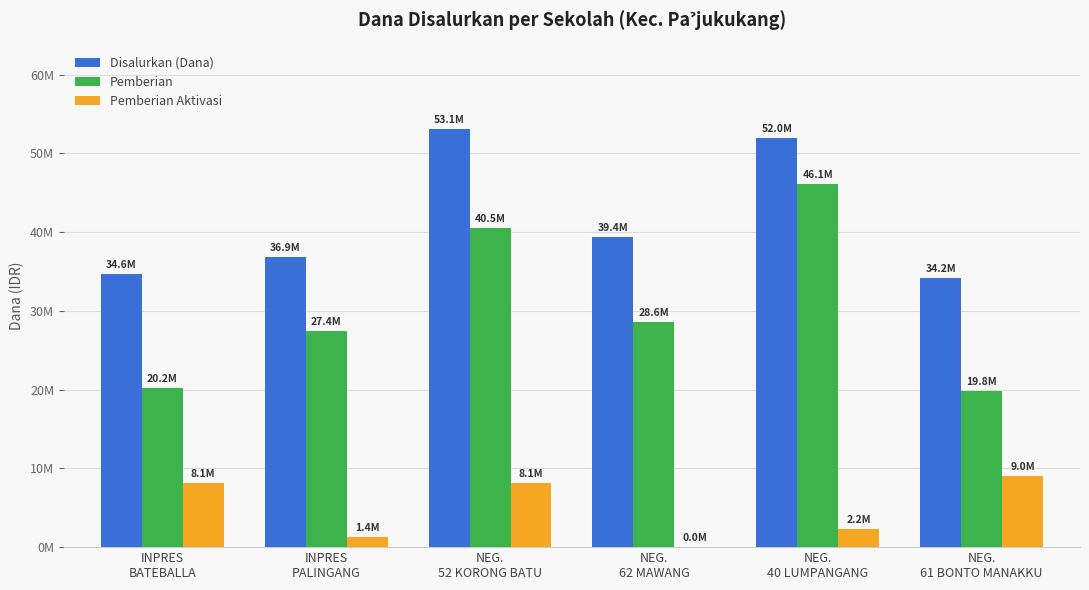

Are the bars grouped side by side (vs. stacked)?

Yes